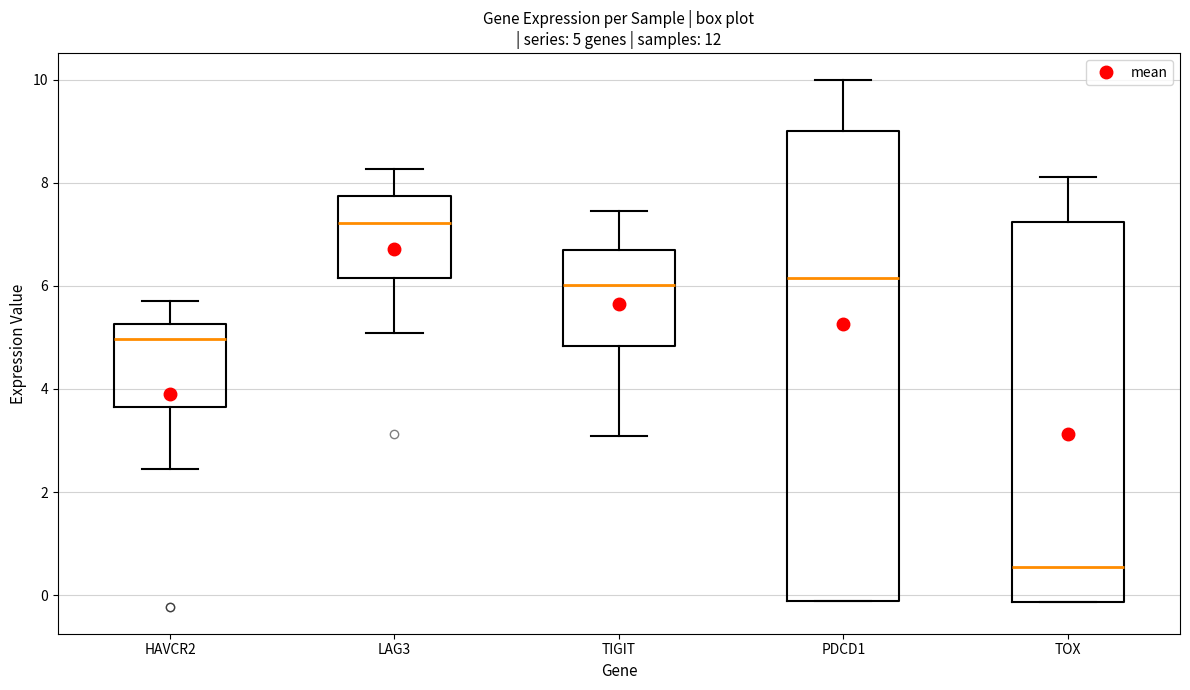

Which box has the lowest median line?

TOX